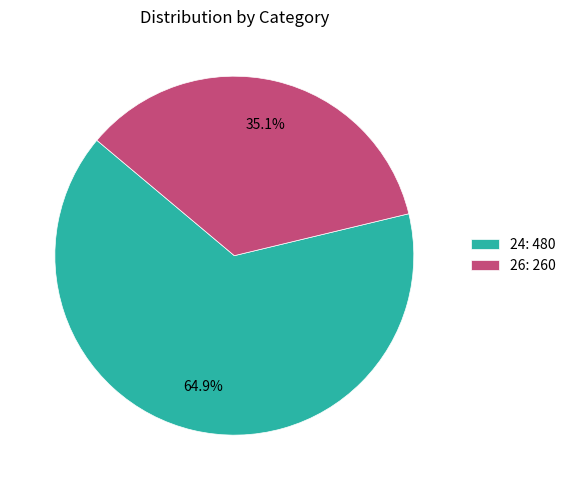

What portion of the pie excludes 24?

35.1%